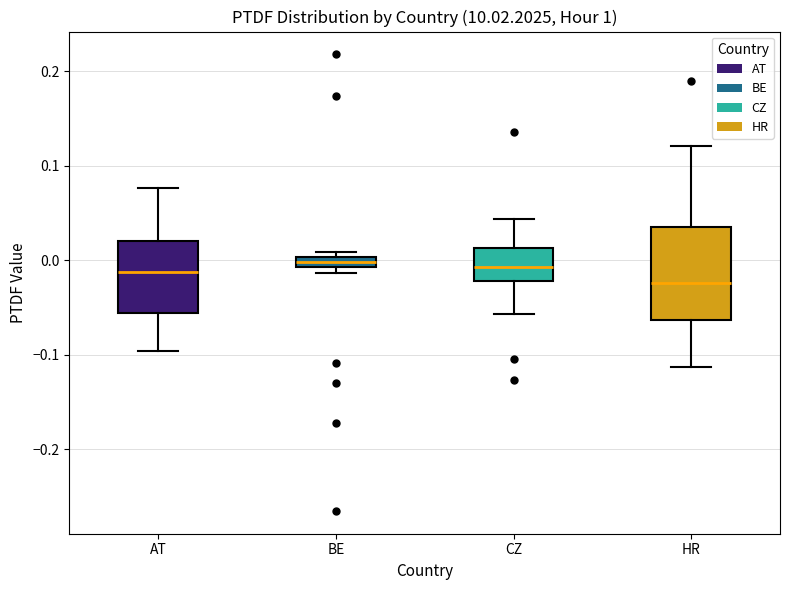

Which box is the tallest, from its lower edge to its upper edge?

HR